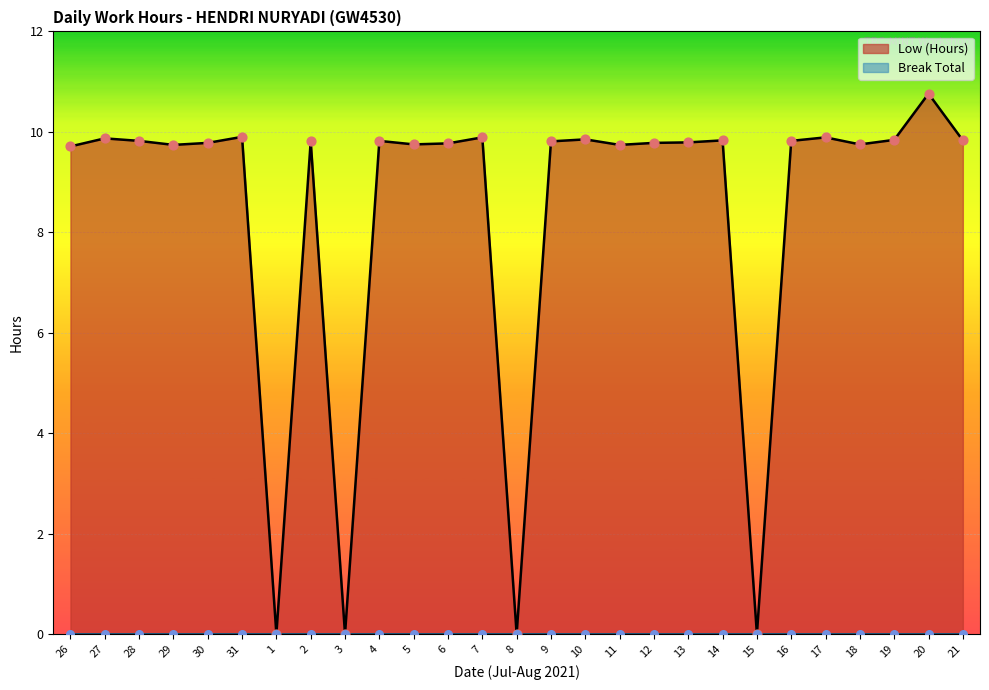

What is the change in value from 27 to 5?

-0.1